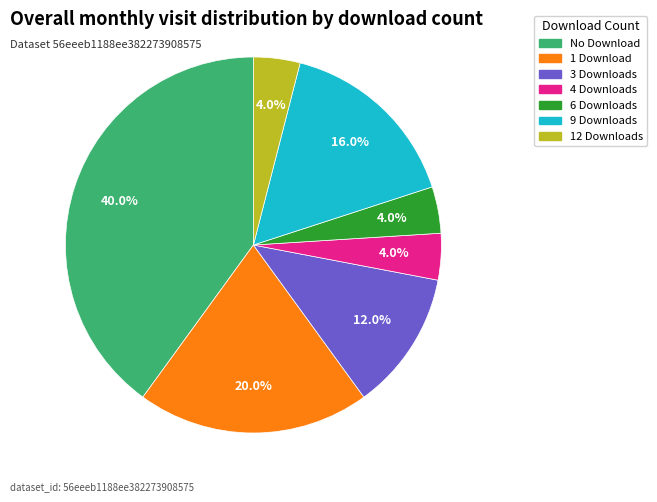

Is there any slice that represents more than half of the pie?

No